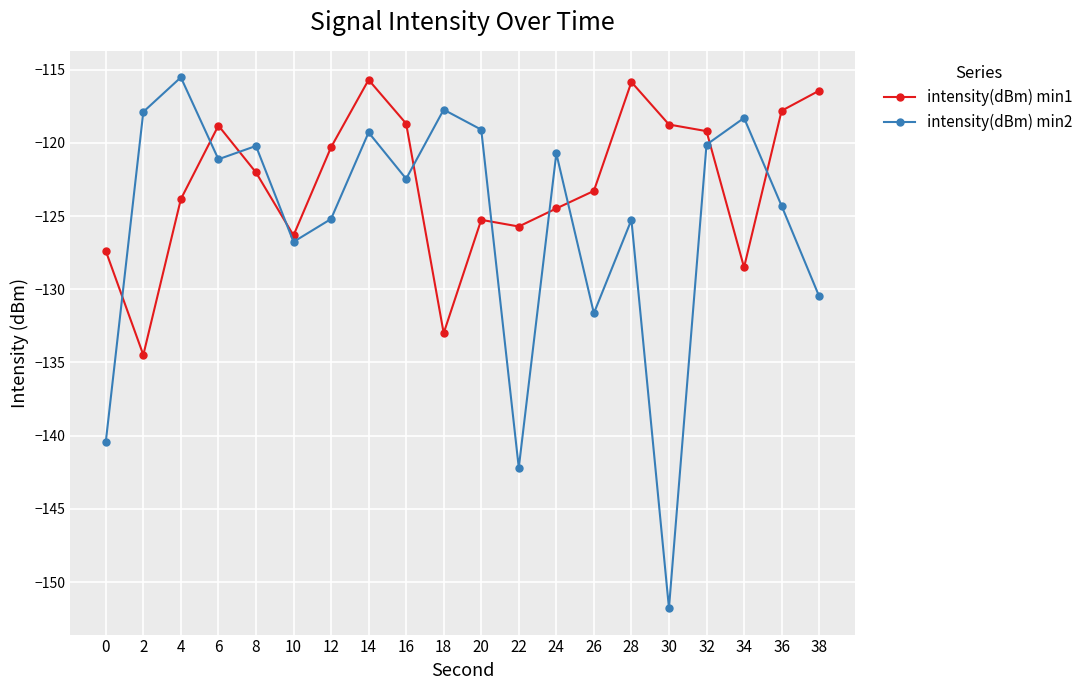

What is the total value across all series at 32?

-239.3